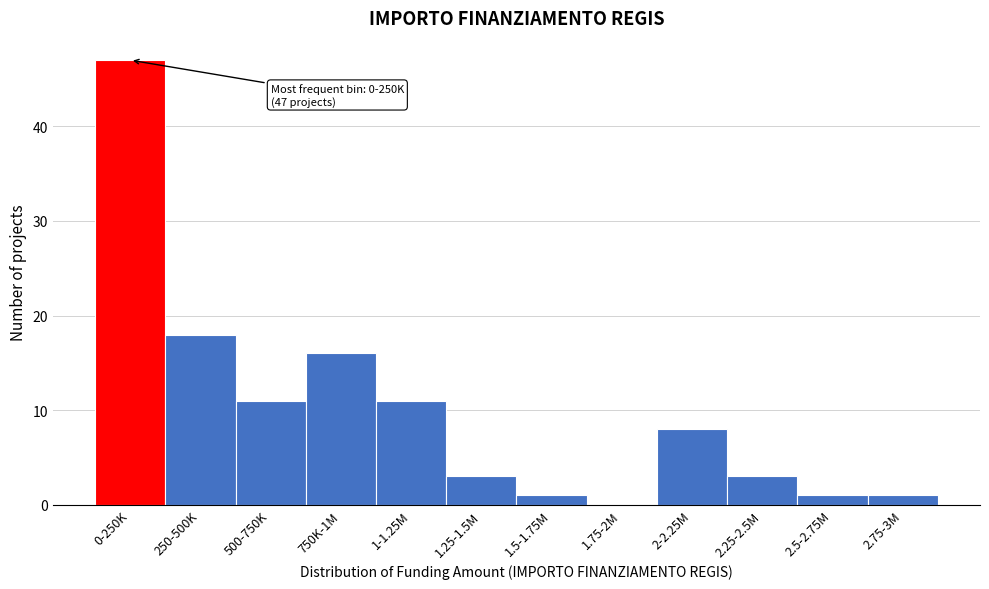

Reading left to right, extract all data points from this chart.

0-250K=47	250-500K=18	500-750K=11	750K-1M=16	1-1.25M=11	1.25-1.5M=3	1.5-1.75M=1	1.75-2M=0	2-2.25M=8	2.25-2.5M=3	2.5-2.75M=1	2.75-3M=1